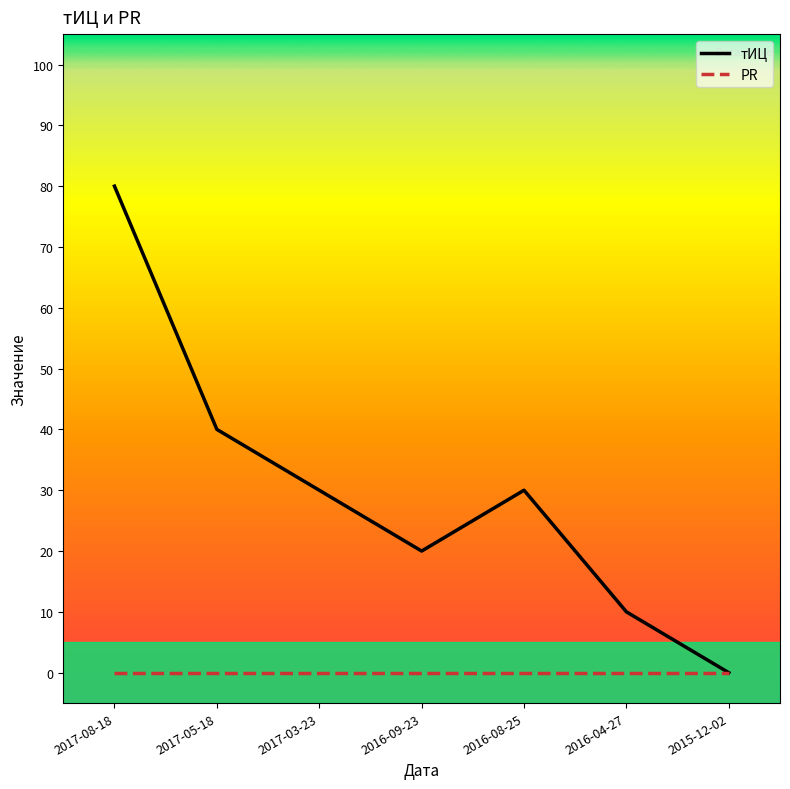

Which series has the widest spread of values?

тИЦ